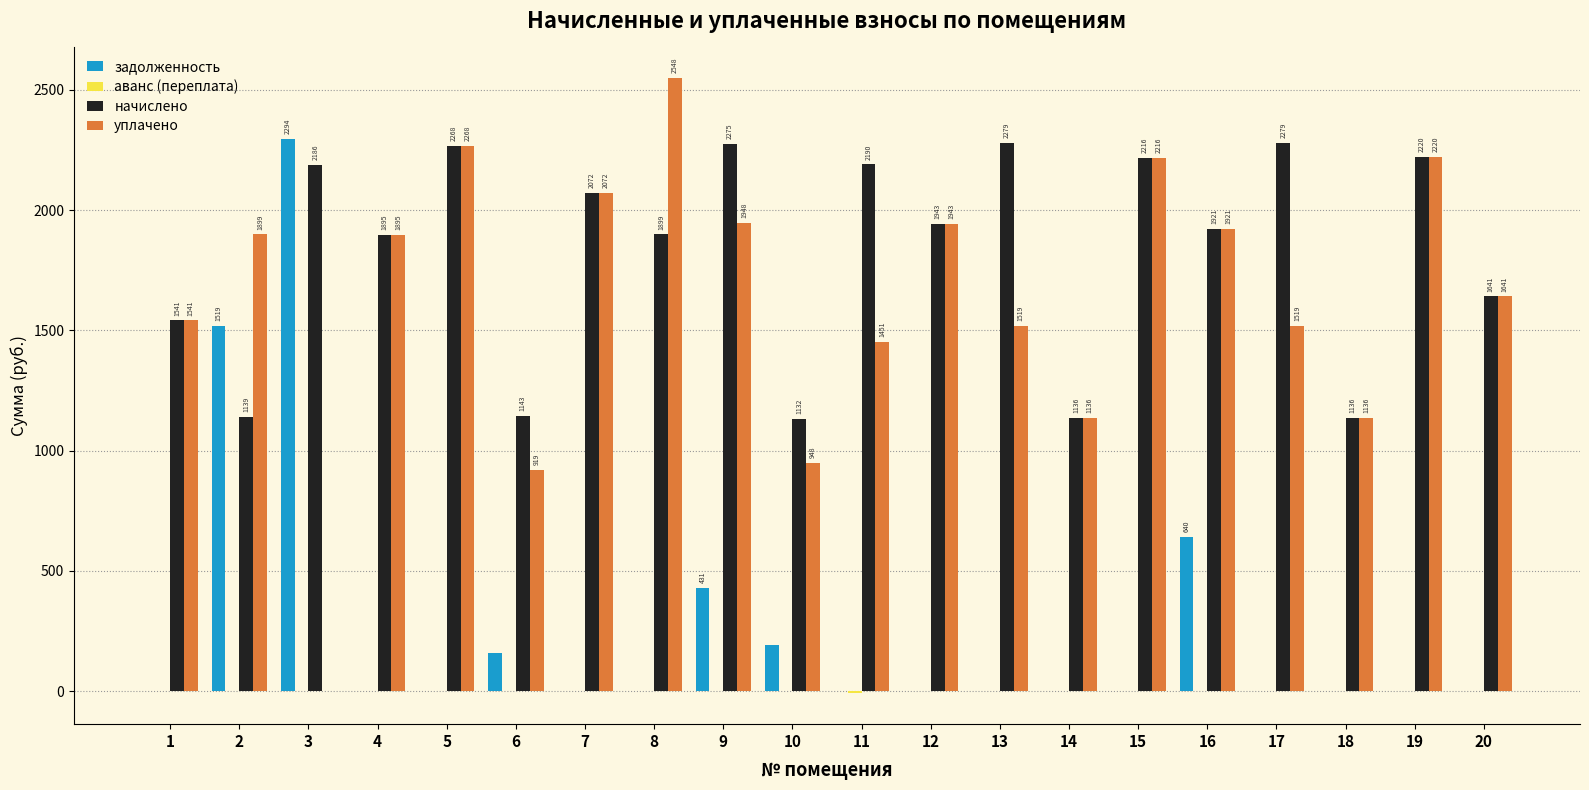

How many values in задолженность are above zero?

6